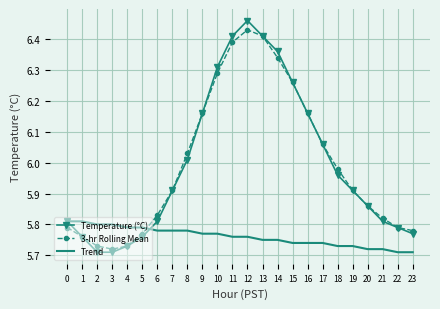

Is the value of 3-hr Rolling Mean at 7 greater than the value of Temperature (°C) at 5?

Yes